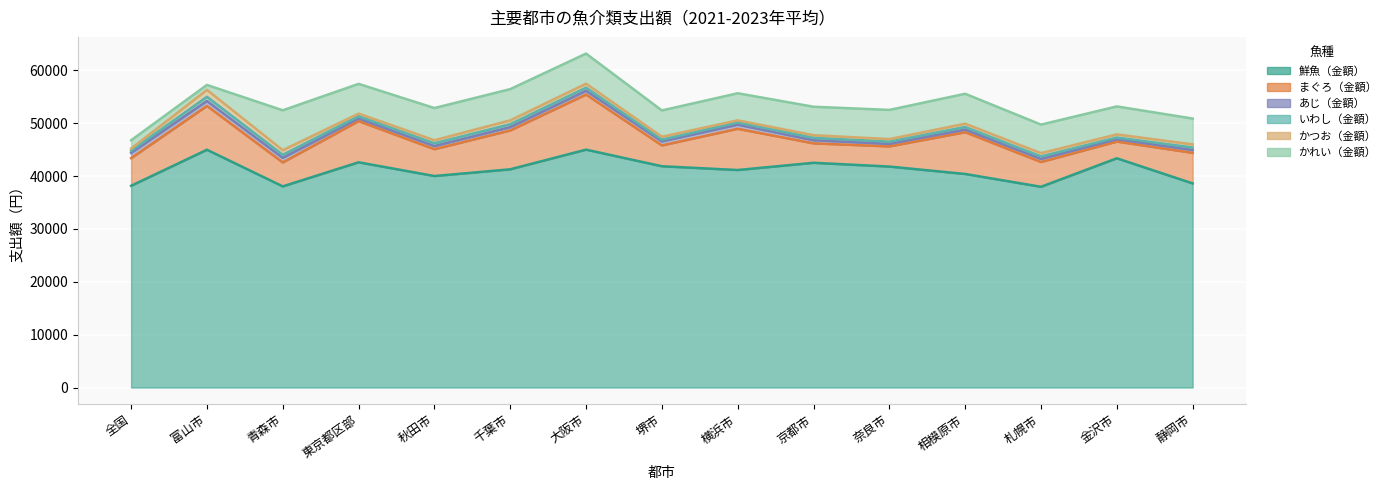

Is it true that かれい（金額） equals 5690 at 大阪市?

True